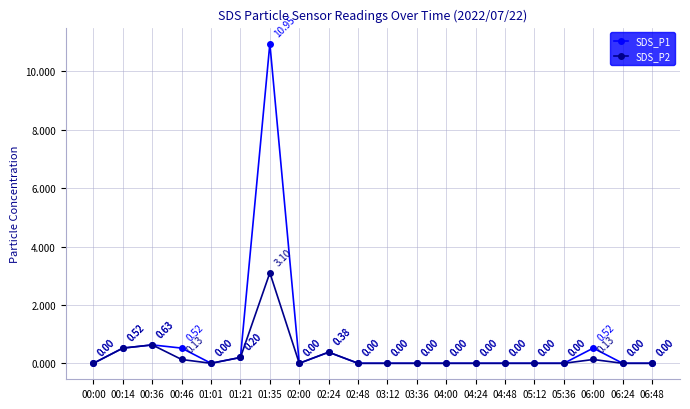

At how many categories does at least one series exceed 10?

1